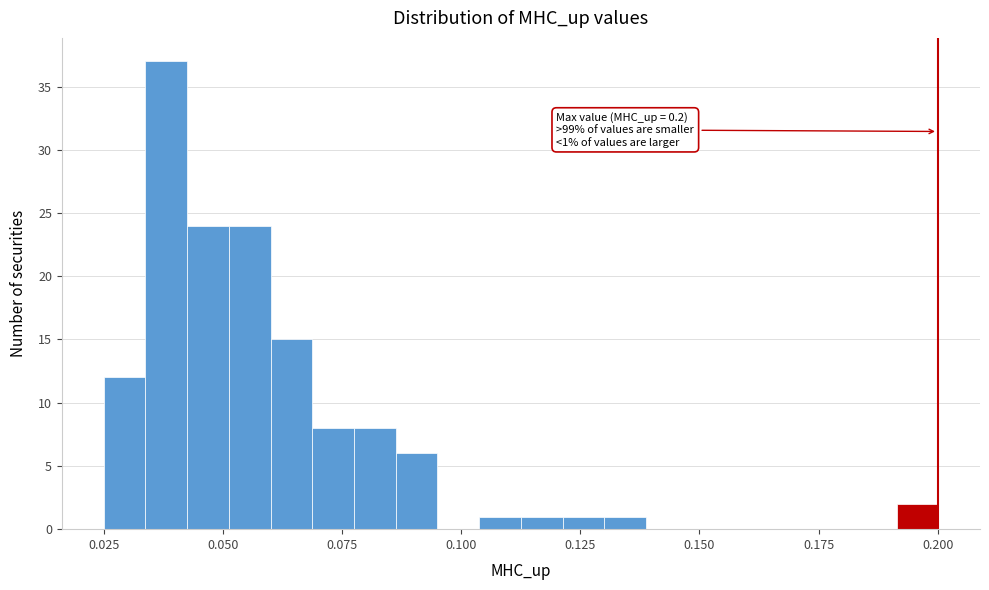

Around what value on the x-axis is the tallest bar? Give the approximate position of its centre, as read against the axis.

0.040